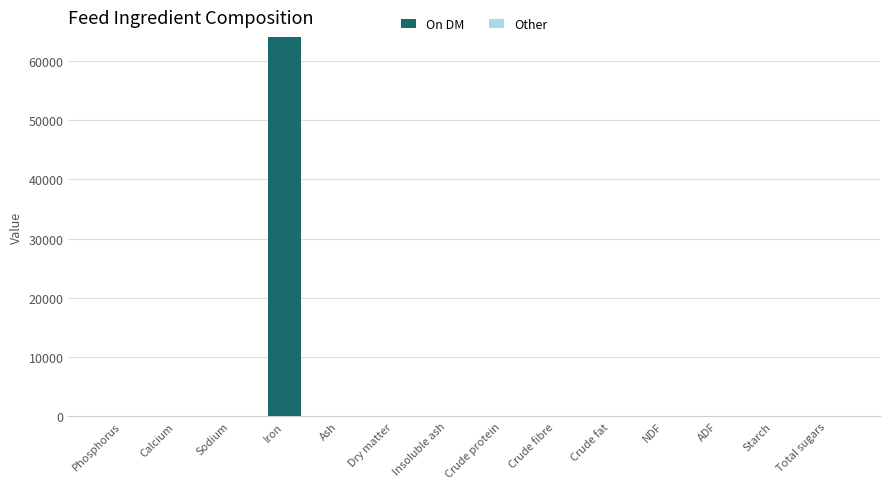

Is it true that the value at Crude fat is -33817.5?

False